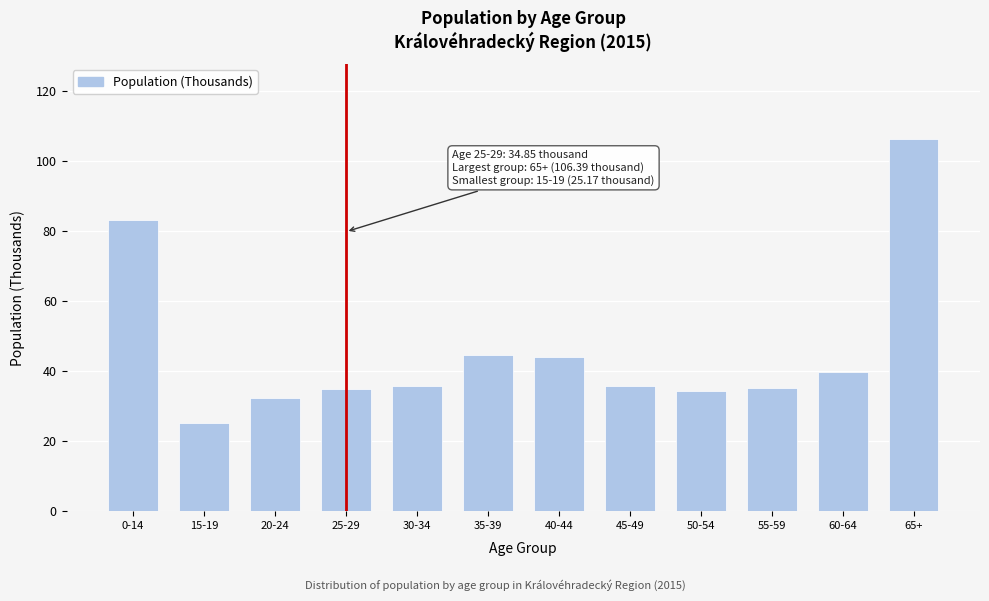

Which label corresponds to the largest value in the chart?

65+